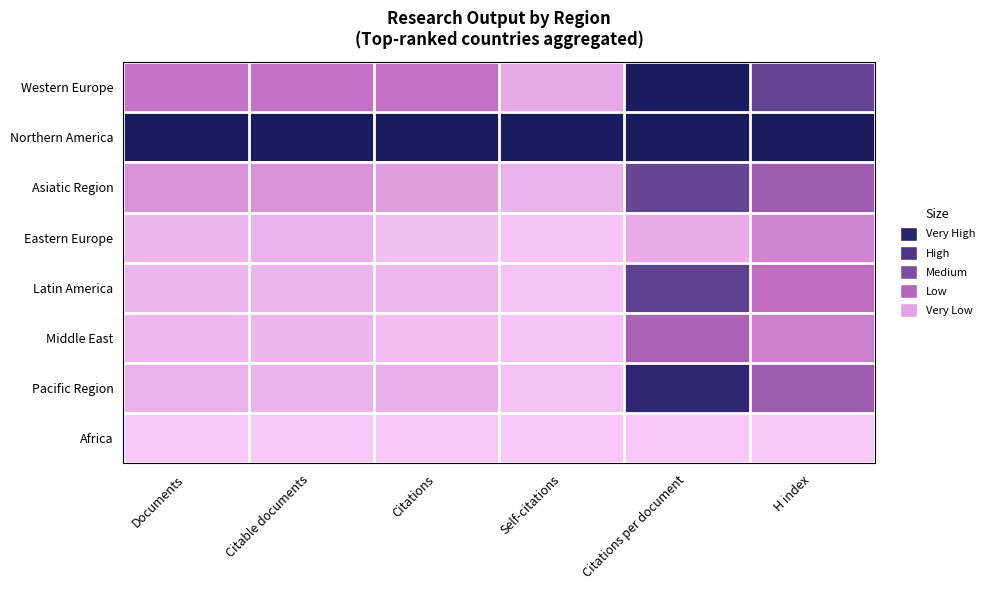

At Self-citations, list the series in order from largest to smallest.

Northern America, Western Europe, Asiatic Region, Pacific Region, Latin America, Middle East, Eastern Europe, Africa